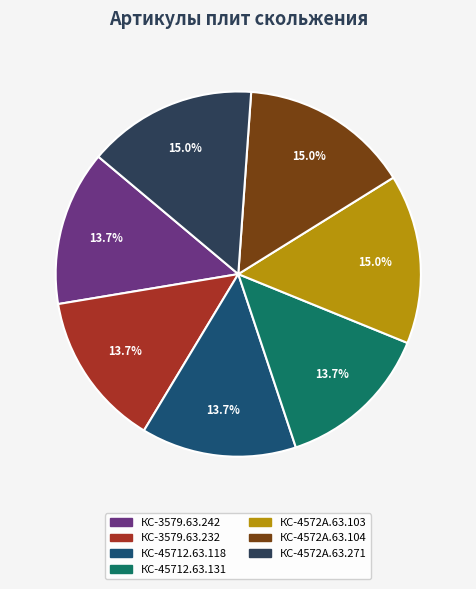

How many slices are in this pie chart?

7